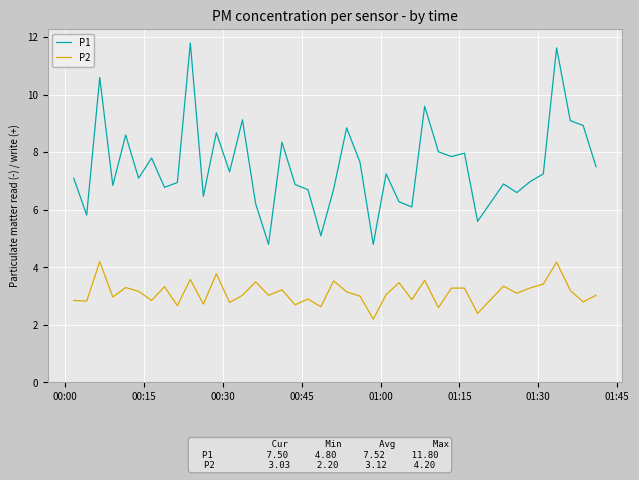

Which series has the widest spread of values?

P1